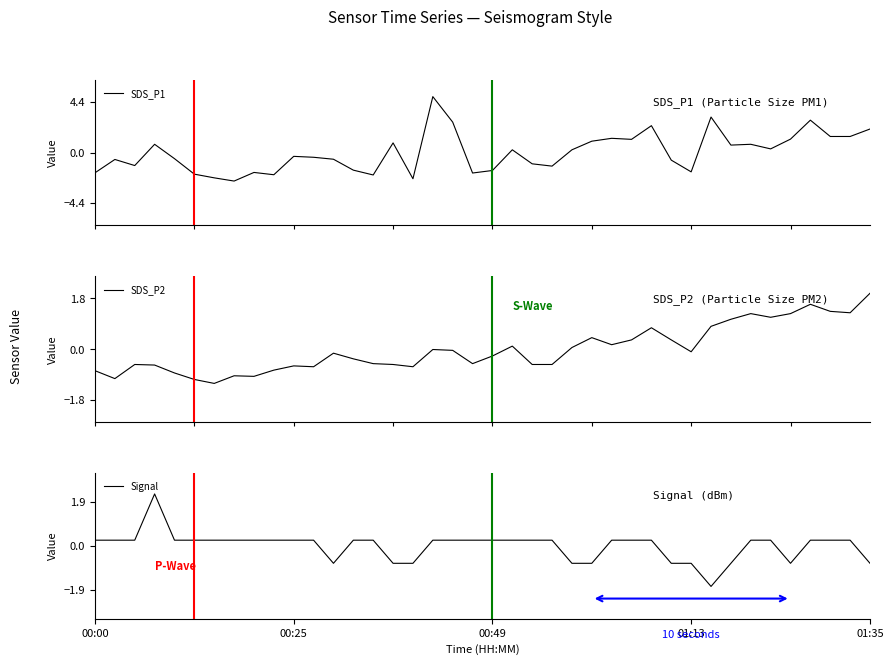

At which label does SDS_P1 reach its minimum?

7